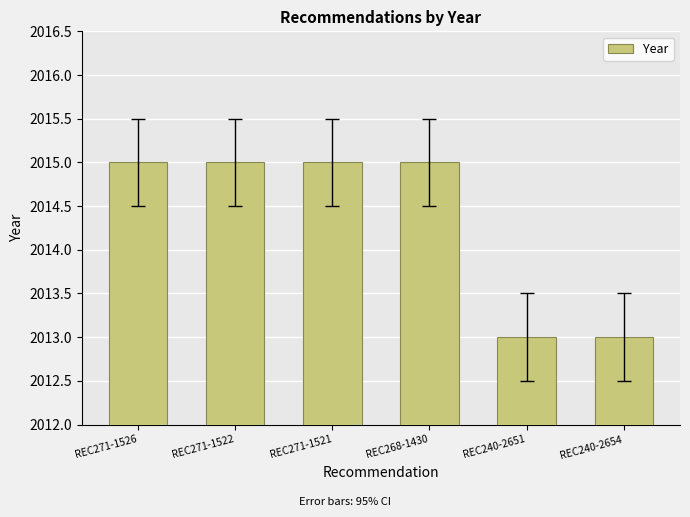

Reading right to left, extract all data points from this chart.

REC240-2654=2013	REC240-2651=2013	REC268-1430=2015	REC271-1521=2015	REC271-1522=2015	REC271-1526=2015